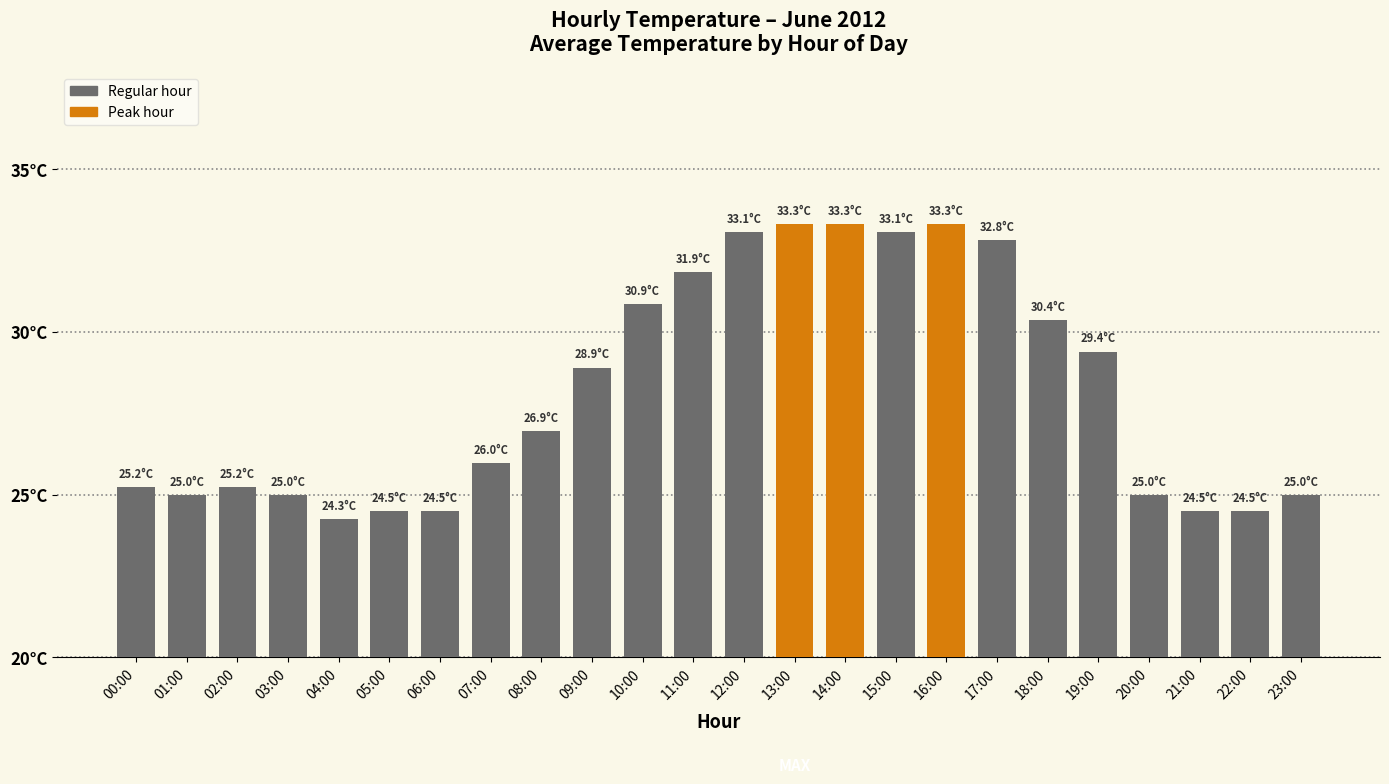

What is the sum of all values?

676.0